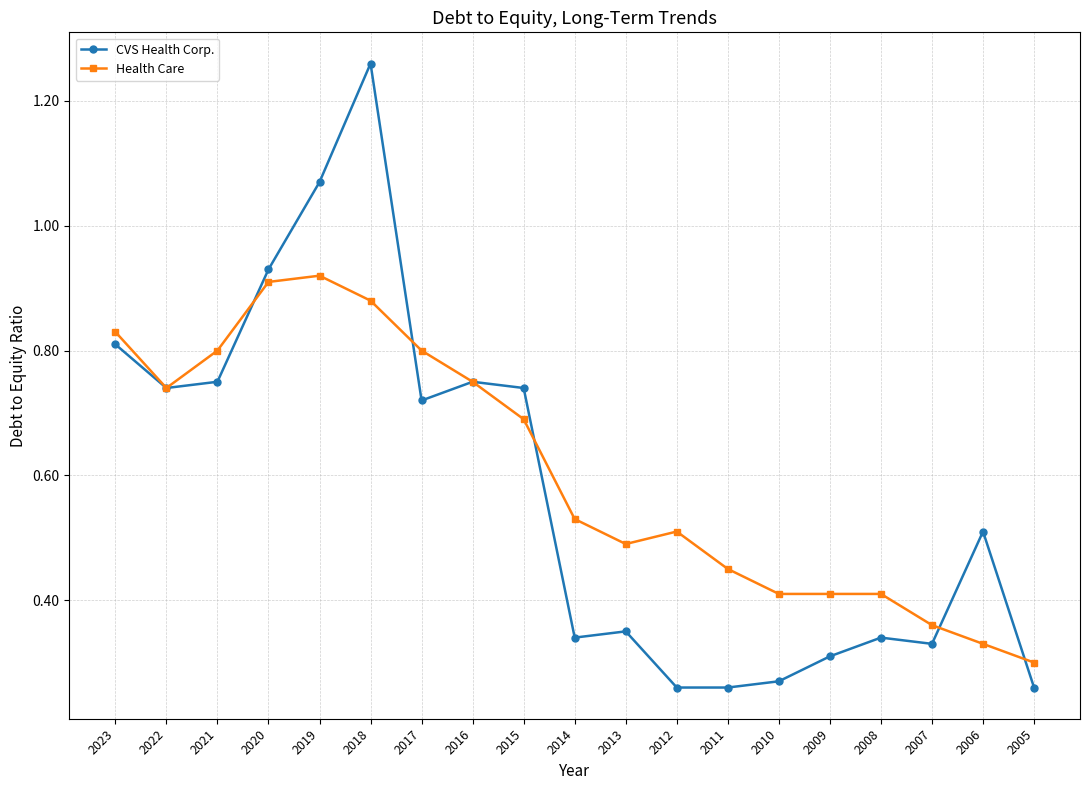

True or false: Health Care has a value of 0.5 at 2012.

True